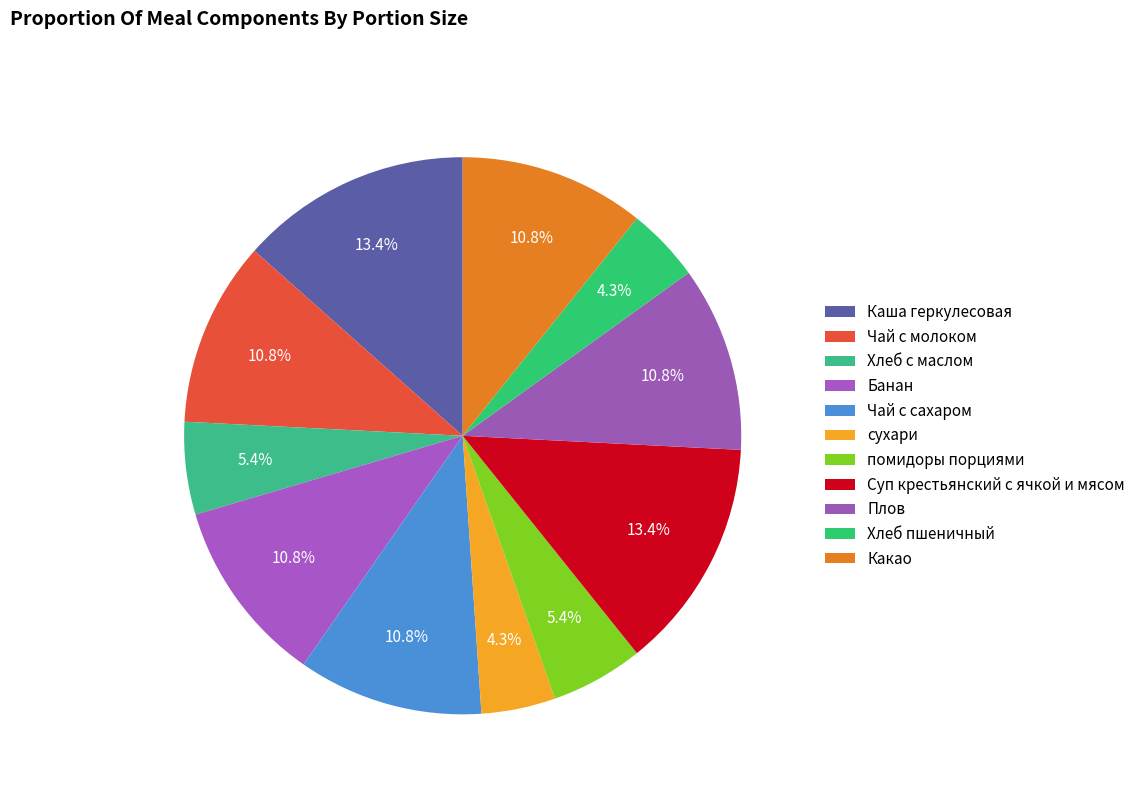

Does Хлеб с маслом account for over 50% of the chart?

No